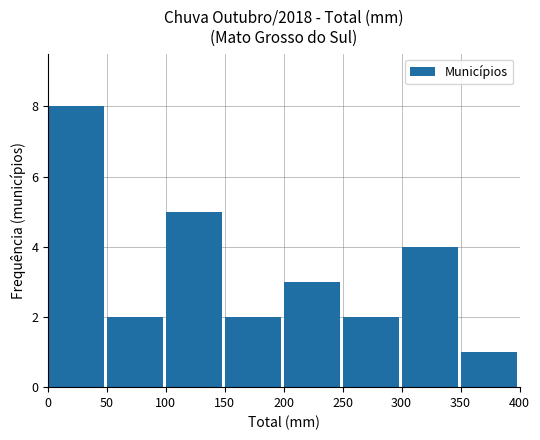

What is the average value?

3